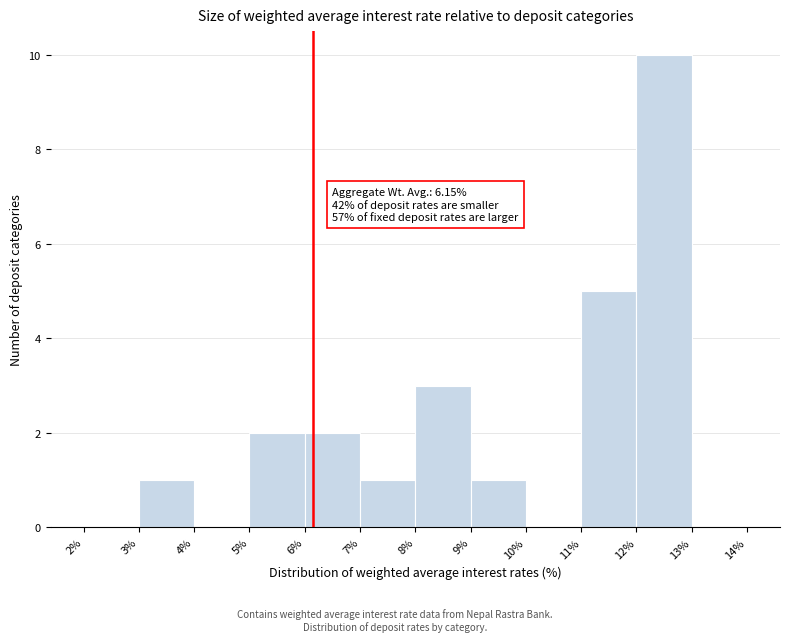

Over which range of the x-axis is the bar tallest?

12% to 13%